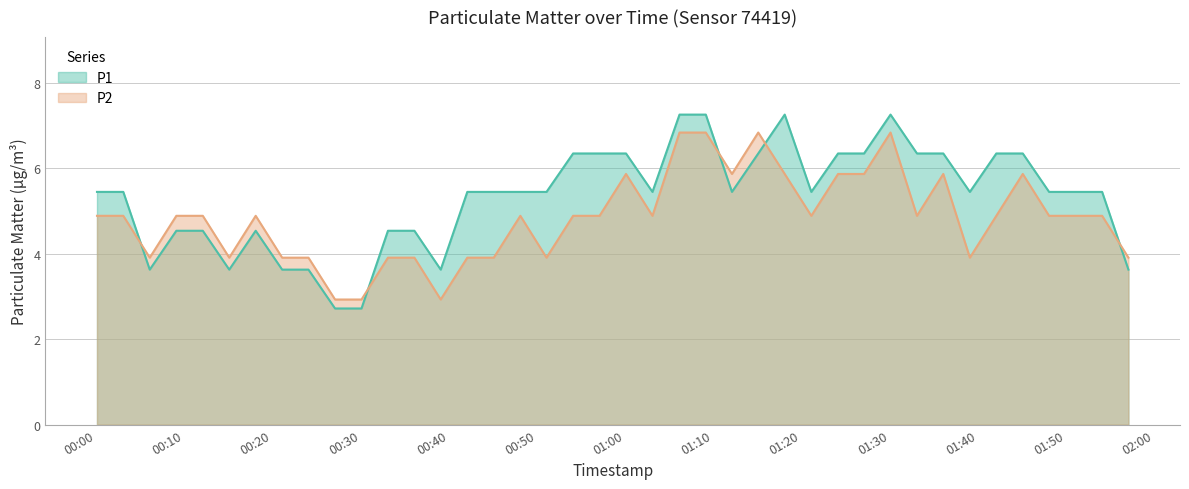

At which category is the sum across all series the highest?

2023-07-28T01:06:10